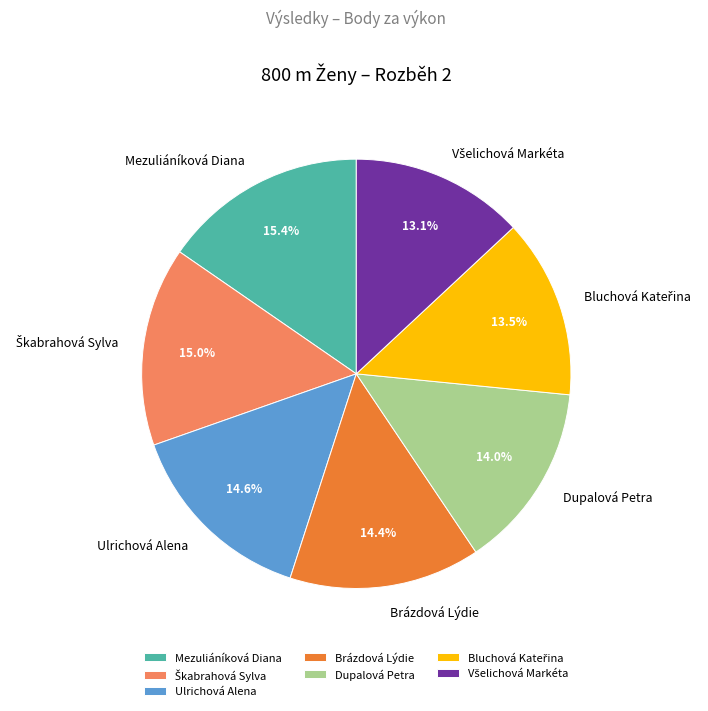

To the nearest percent, what is the average slice percentage?

14%